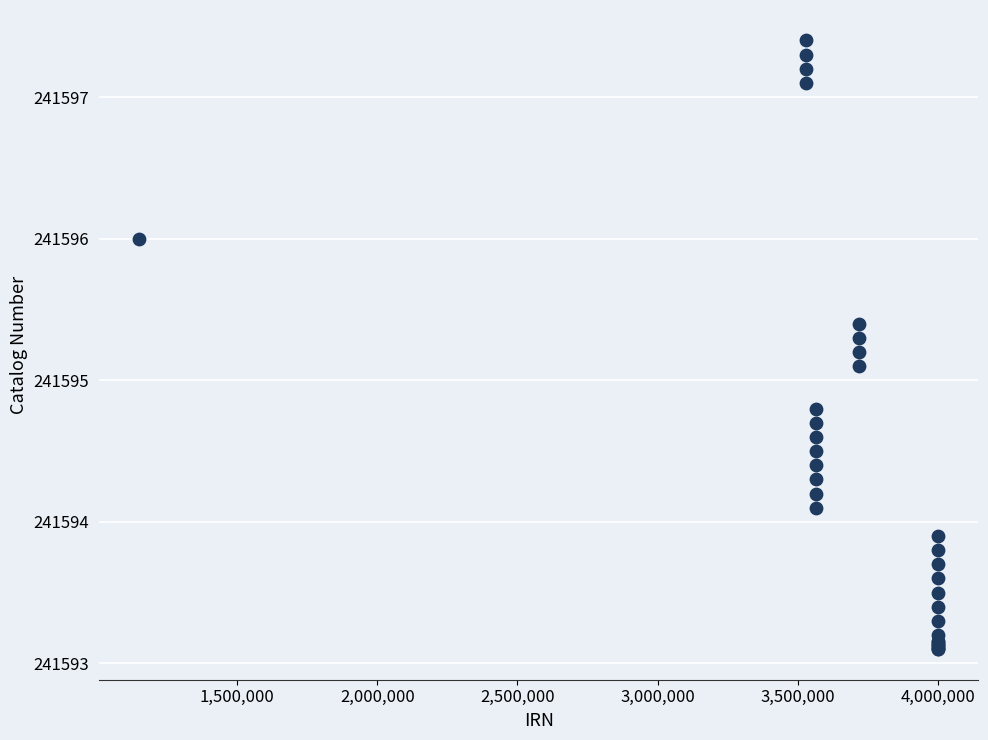

What Y value in the scatter plot is closest to 241595?

241595.1